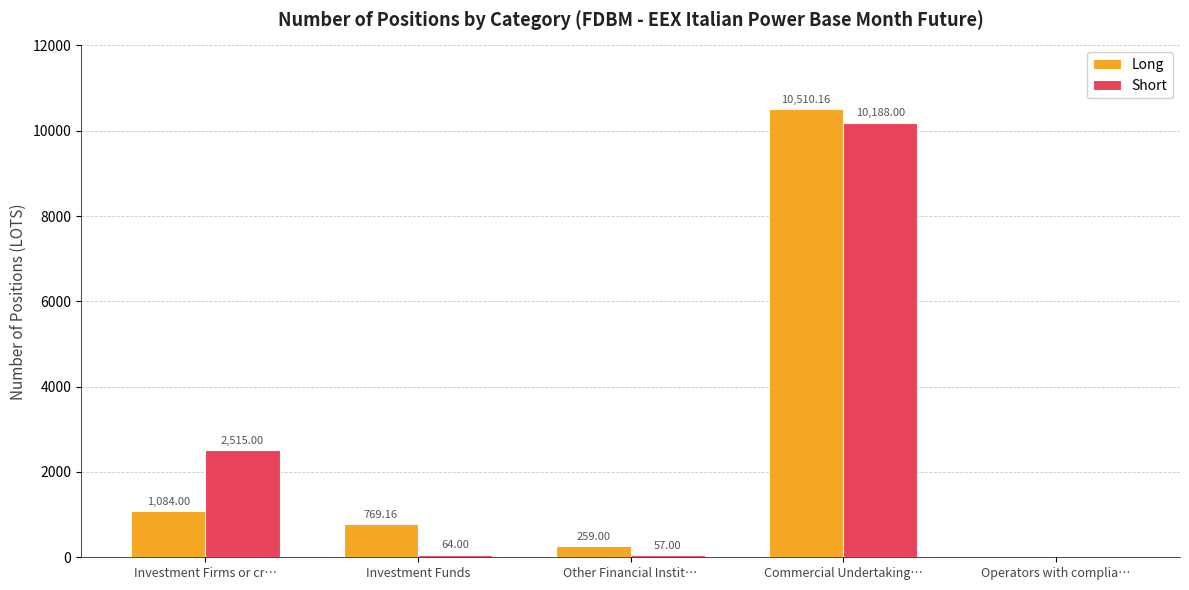

Where is Long nearest to the value 5255?

Investment Firms or cr…